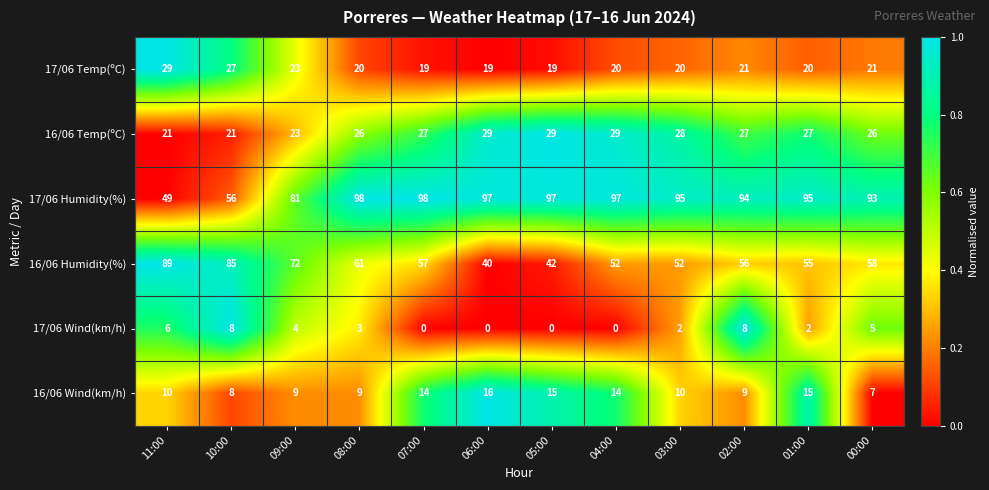

How many distinct data groups are displayed?

6